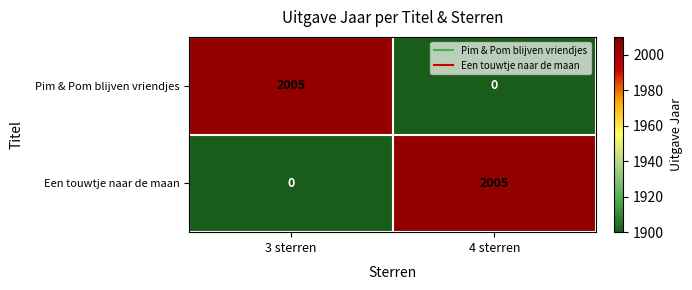

What is the difference between the highest and lowest values at 3 sterren?

2005